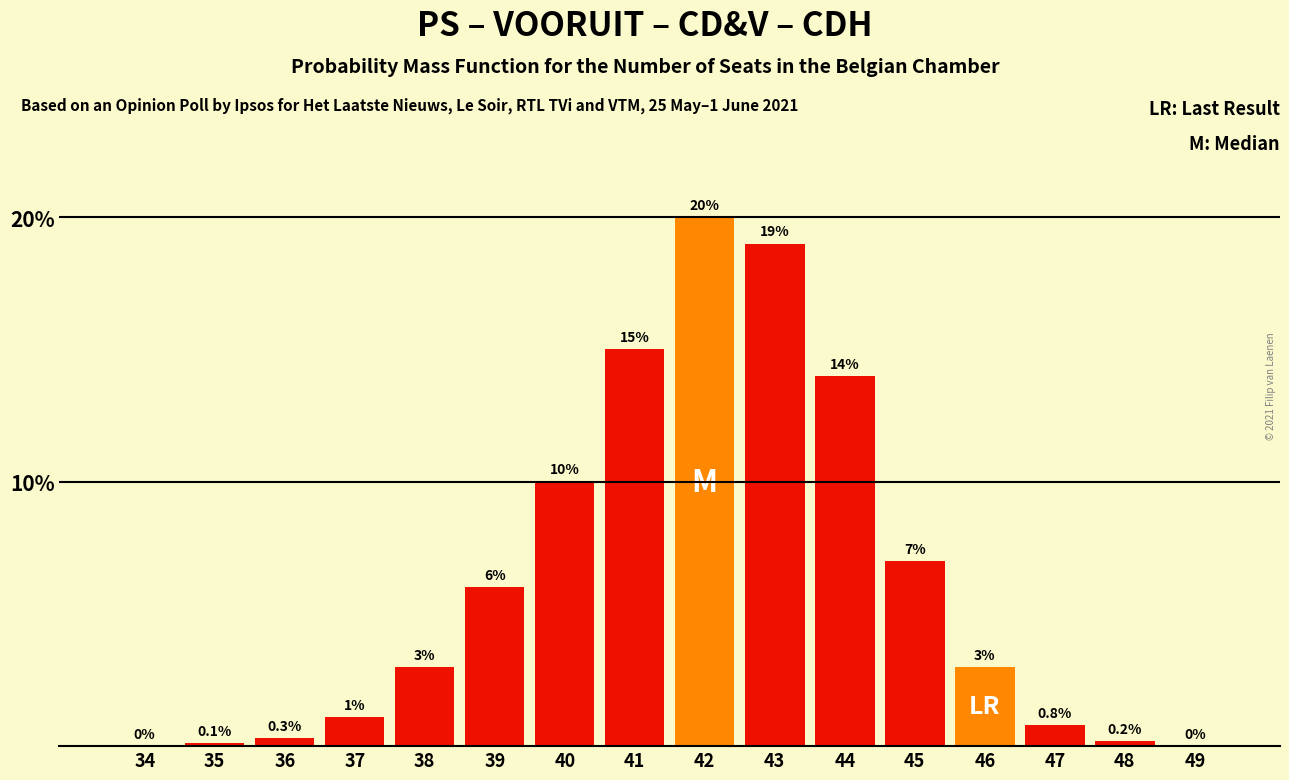

Reading left to right, extract all data points from this chart.

34=0.0	35=0.1	36=0.3	37=1.1	38=3.0	39=6.0	40=10.0	41=15.0	42=20.0	43=19.0	44=14.0	45=7.0	46=3.0	47=0.8	48=0.2	49=0.0